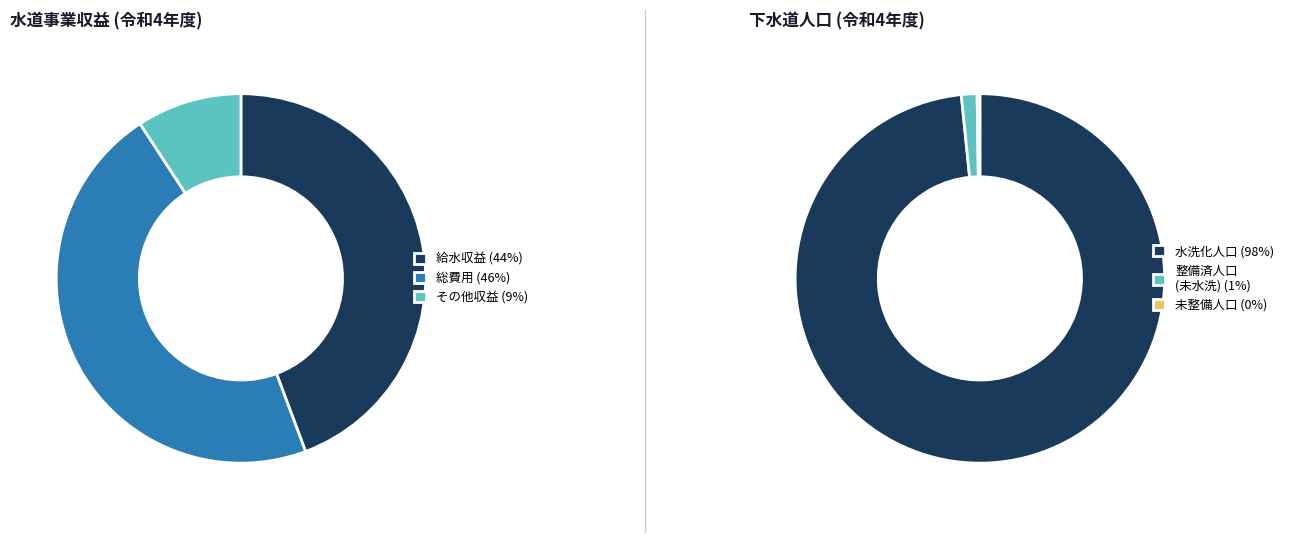

Does 3 represent more than half of the total?

No